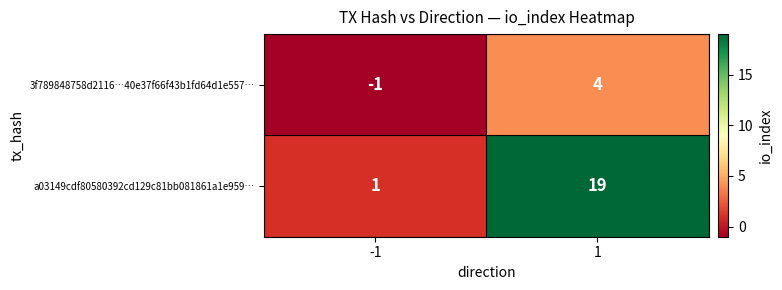

Reading left to right, extract all data points from this chart.

3f789848758d2116…40e37f66f43b1fd64d1e557…: -1=-1	1=4
a03149cdf80580392cd129c81bb081861a1e959…: -1=1	1=19